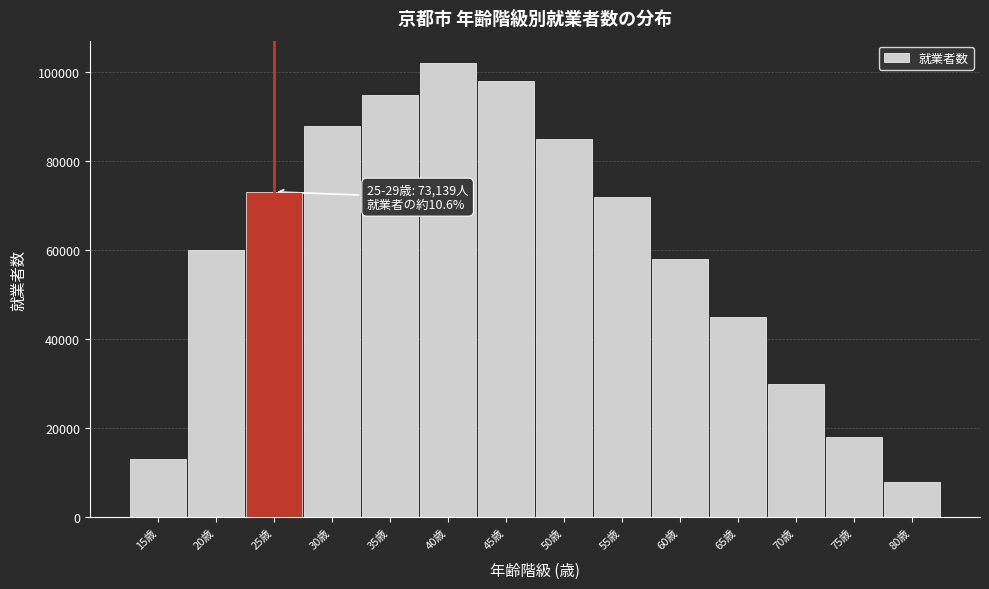

Reading left to right, what are all the values shown in this chart?

13202	60016	73139	88000	95000	102000	98000	85000	72000	58000	45000	30000	18000	8000